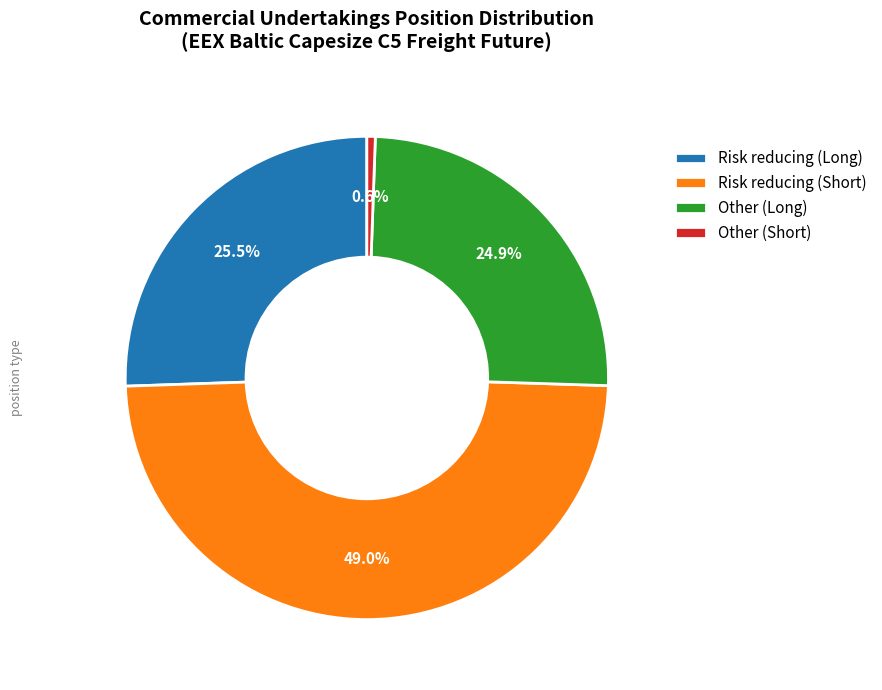

What percentage do Risk reducing (Short) and Risk reducing (Long) together represent?

74.5%